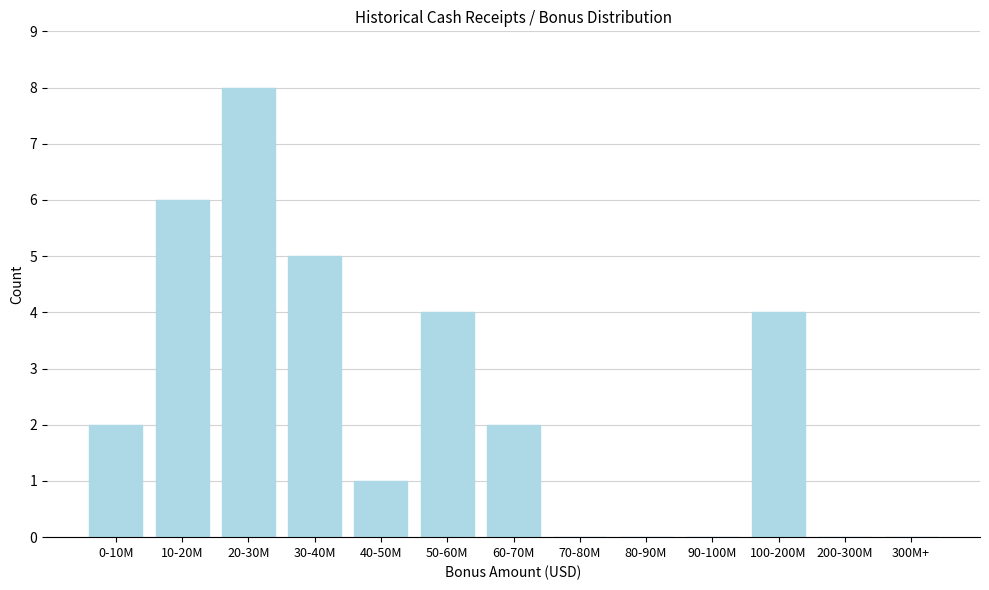

Reading left to right, transcribe all the data shown in this chart.

0-10M=2	10-20M=6	20-30M=8	30-40M=5	40-50M=1	50-60M=4	60-70M=2	70-80M=0	80-90M=0	90-100M=0	100-200M=4	200-300M=0	300M+=0